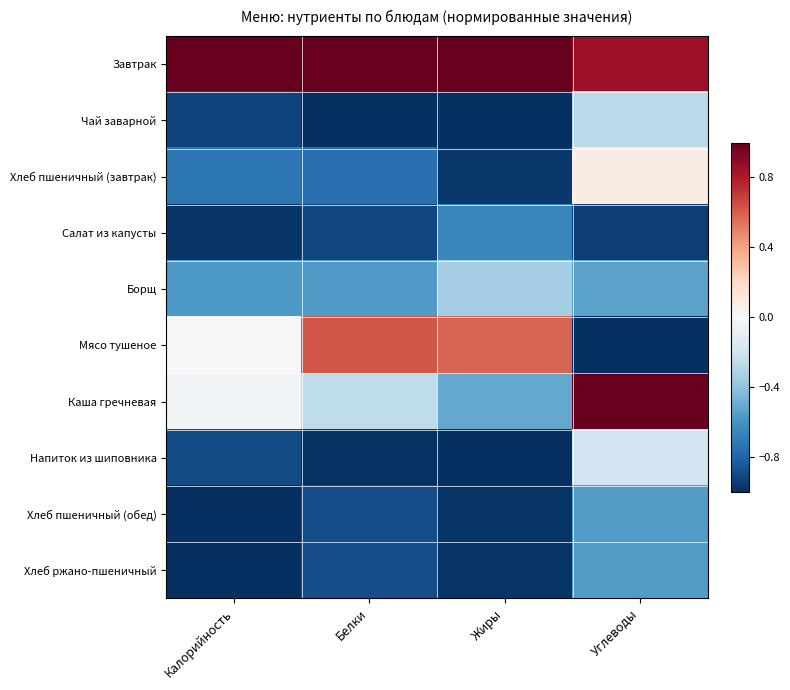

Which series changed the most between Белки and Жиры?

Каша гречневая